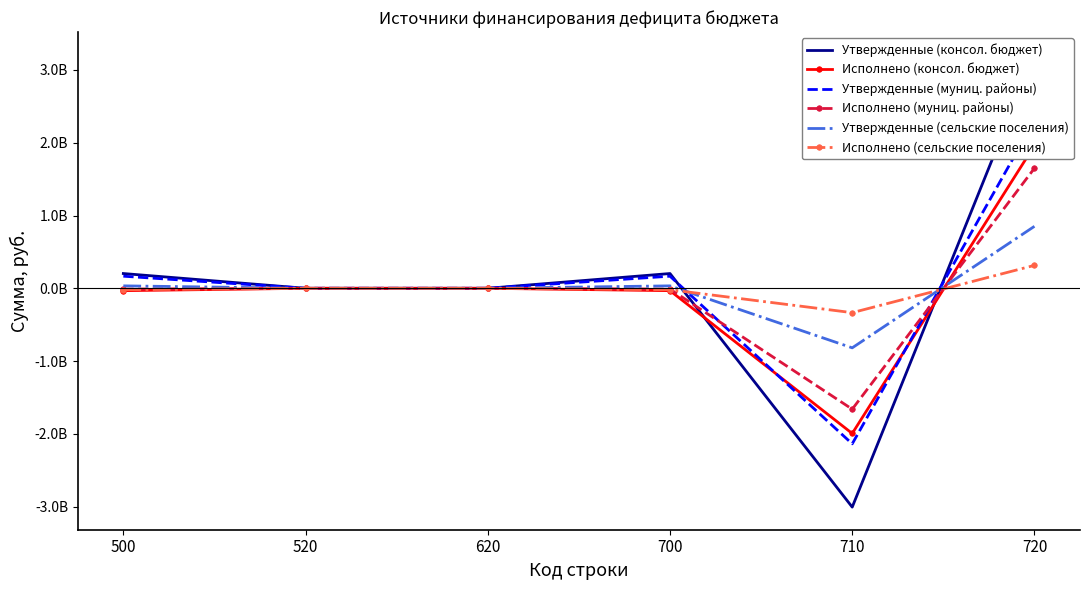

Which series has the widest spread of values?

Утвержденные (консол. бюджет)